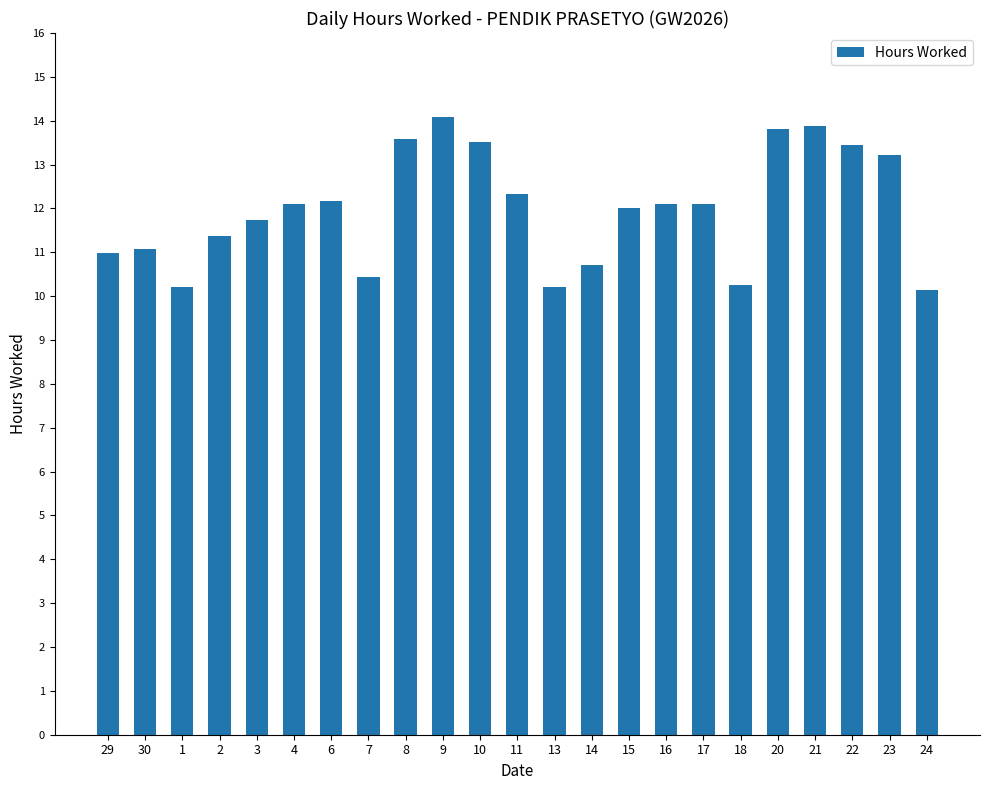

True or false: the data shows 10.2 at 1.

True